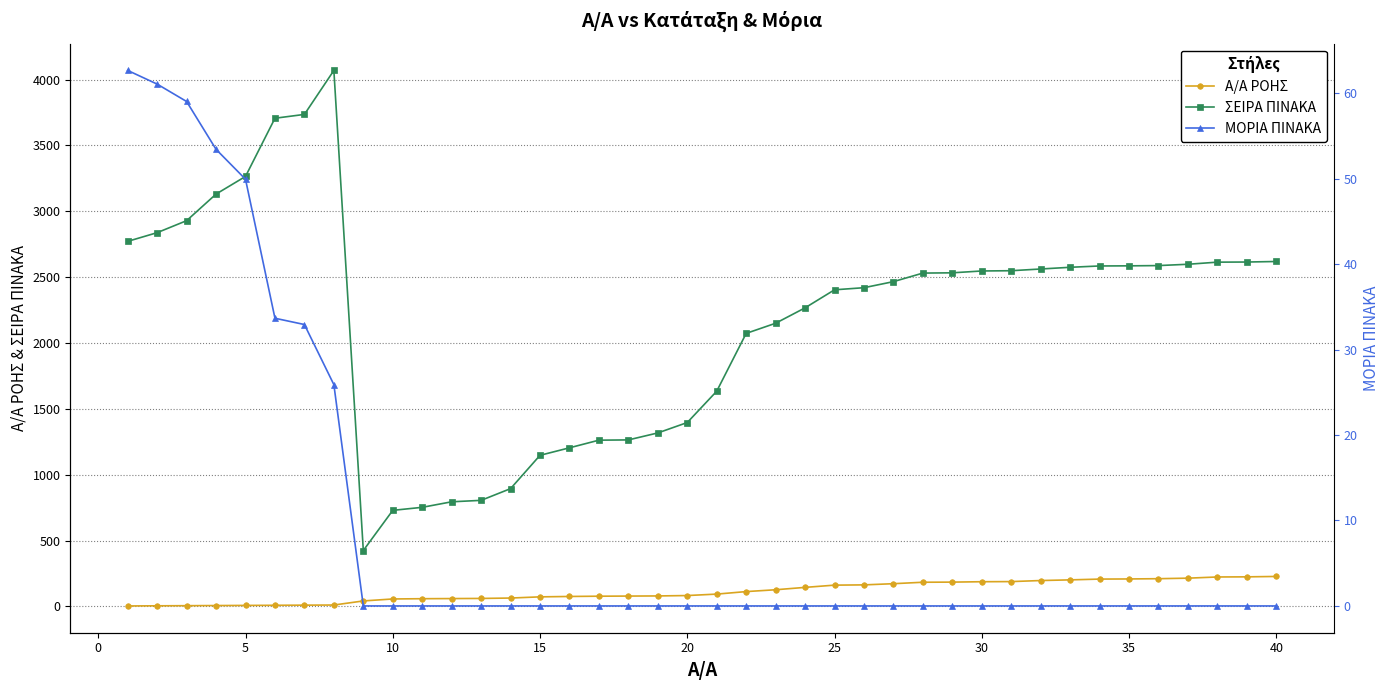

What is the maximum value for Α/Α ΡΟΗΣ?

227